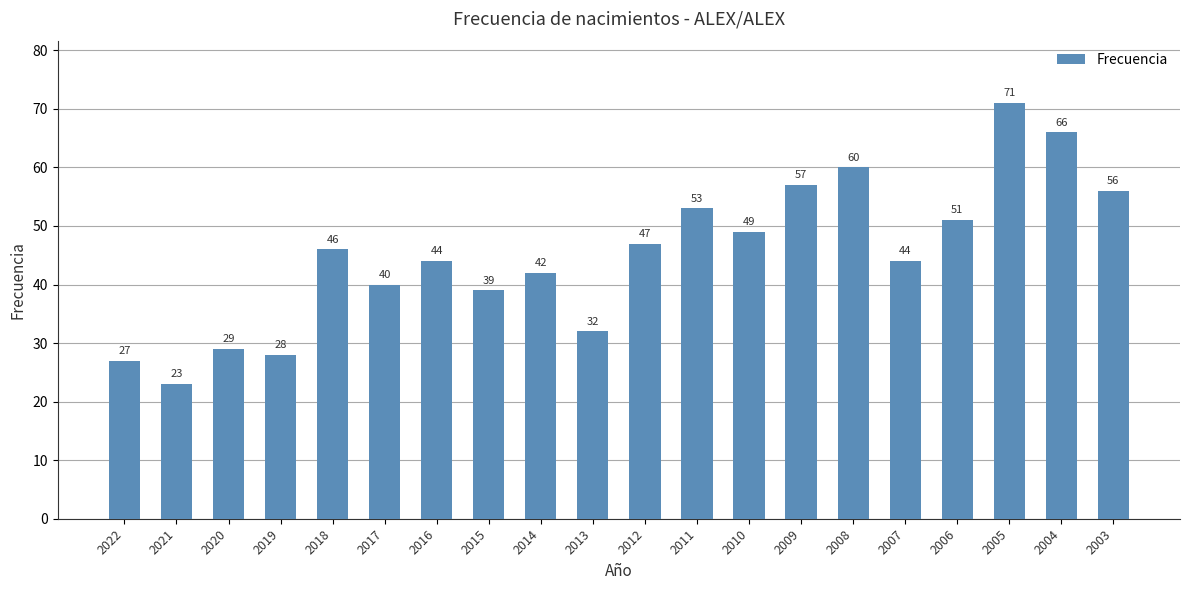

Reading left to right, what are all the values shown in this chart?

27	23	29	28	46	40	44	39	42	32	47	53	49	57	60	44	51	71	66	56